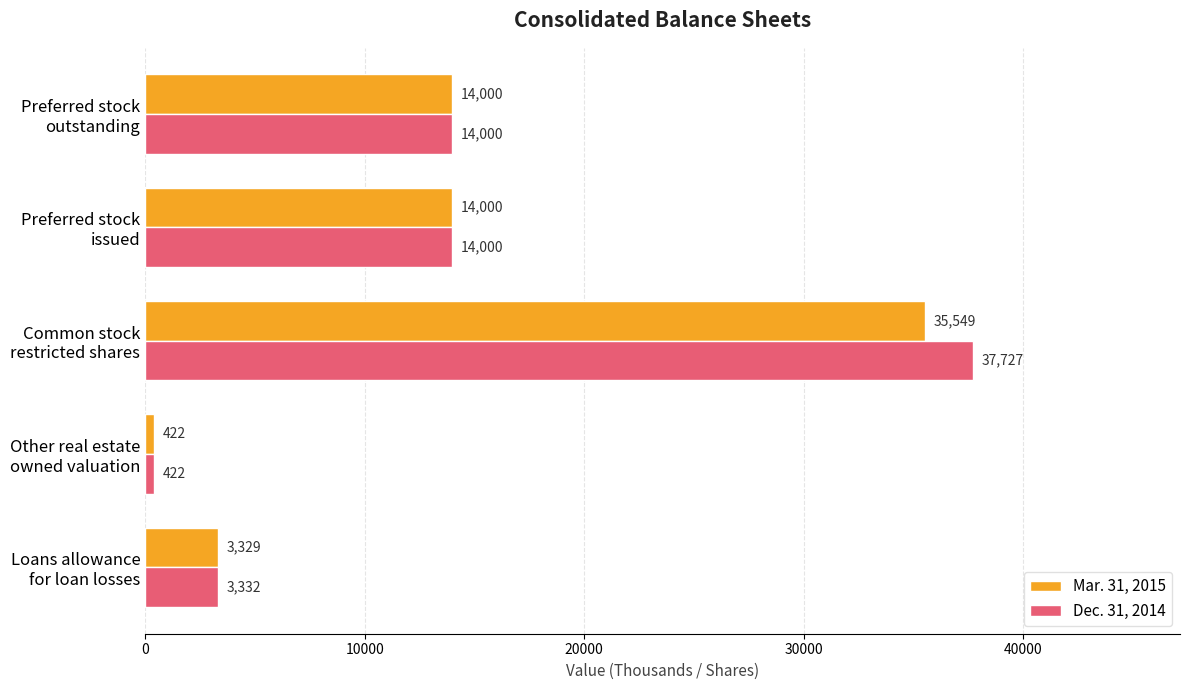

Which series has the largest total across all categories?

Dec. 31, 2014